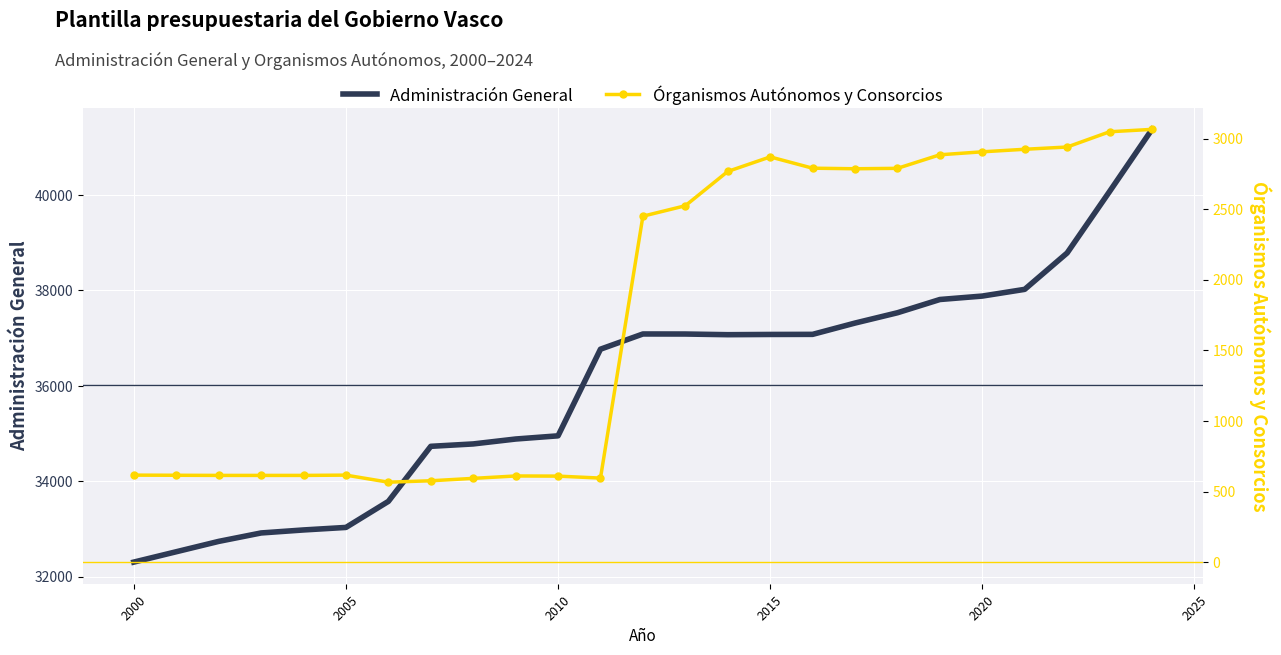

How many interior local valleys does the Órganismos Autónomos y Consorcios series have?

3